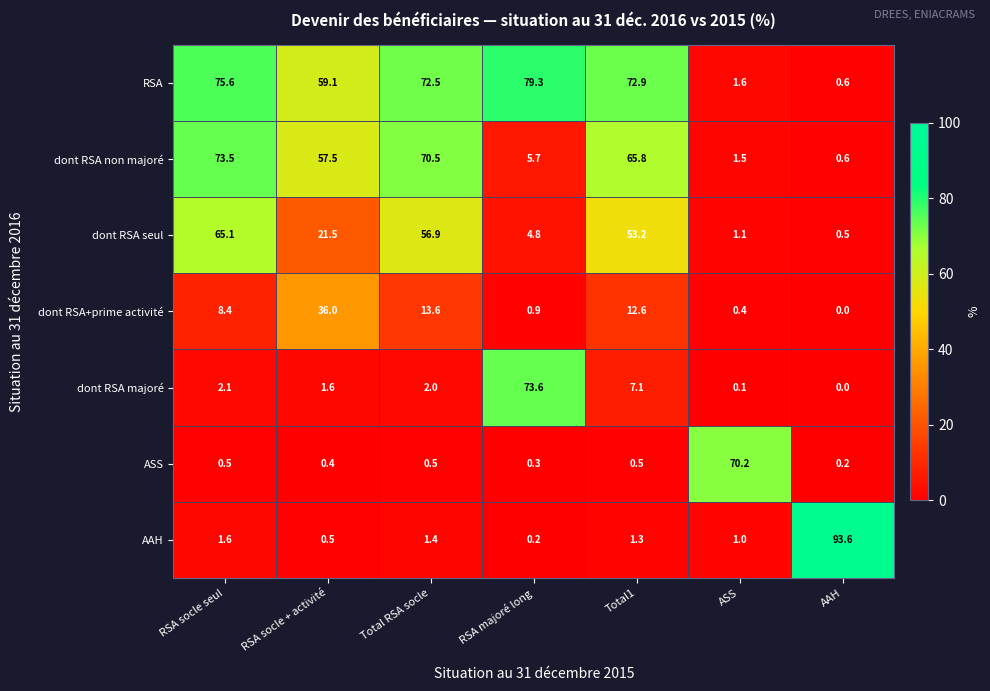

Where does the dont RSA majoré series first go above 2?

RSA socle seul